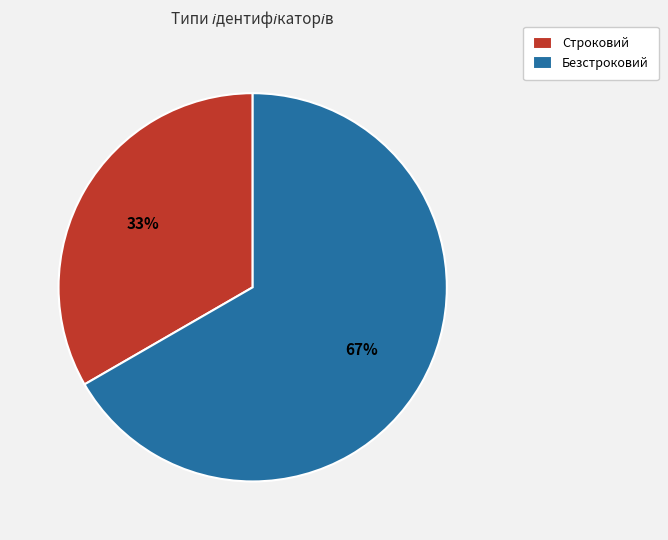

The Строковий slice represents 33% of the pie. True or false?

True